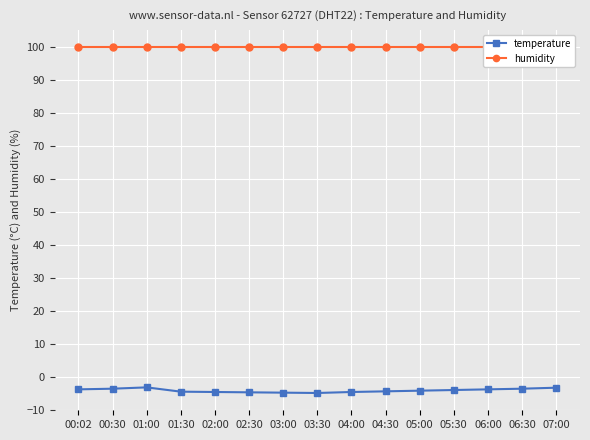

At which label is humidity closest to 99?

00:02